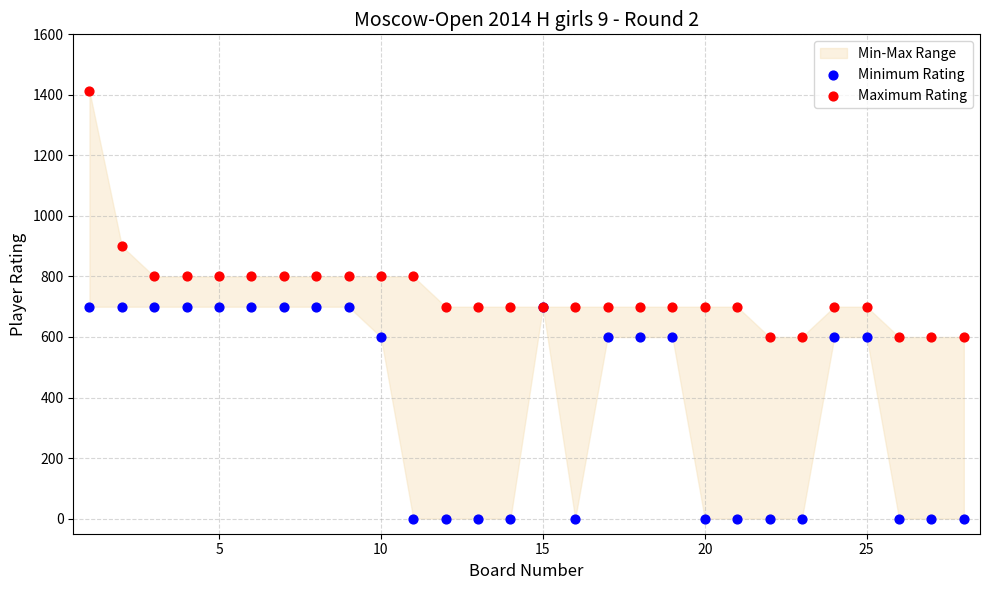

Which series has the widest spread of Y values?

Maximum Rating